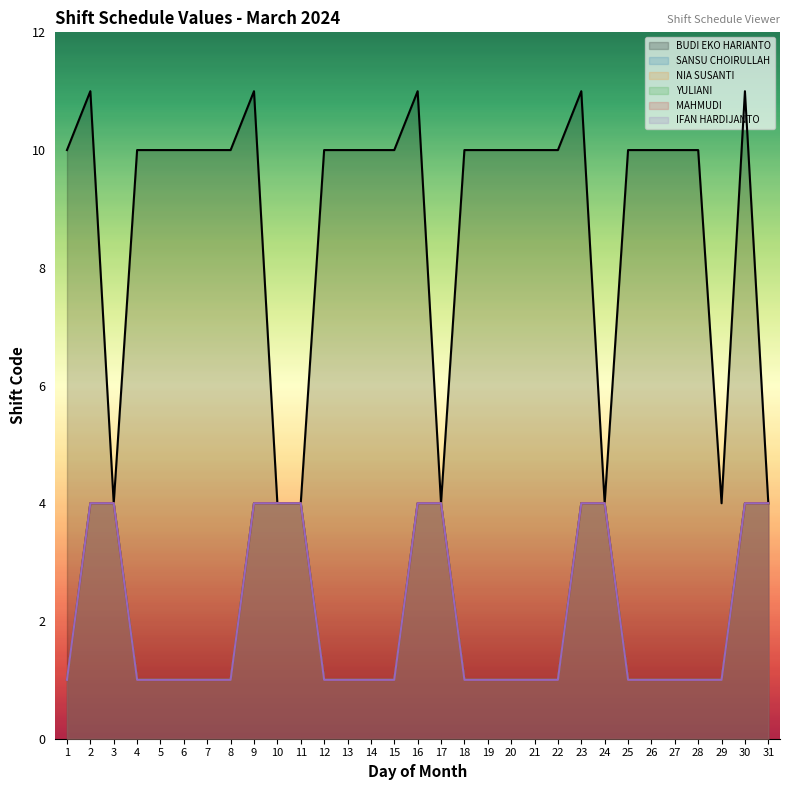

Which series has the largest range (max minus min)?

BUDI EKO HARIANTO